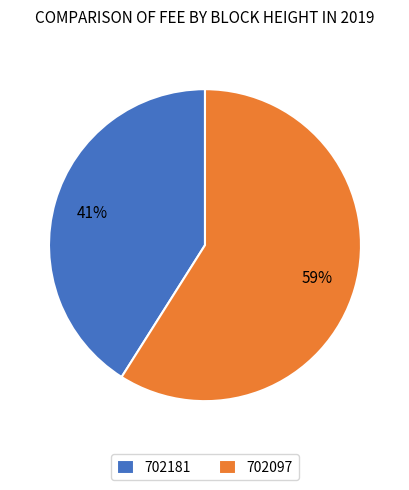

To the nearest percent, what portion does 702181 represent?

41%